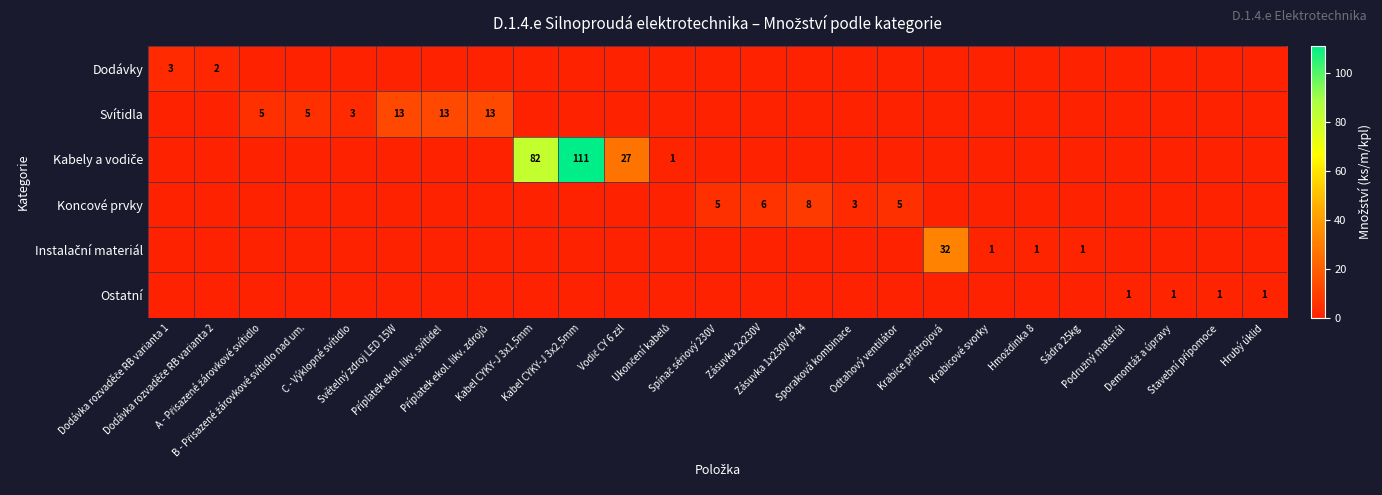

Rank the categories by Instalační materiál value from highest to lowest.

Krabice přístrojová, Krabicové svorky, Hmoždinka 8, Sádra 25kg, Dodávka rozvaděče RB varianta 1, Dodávka rozvaděče RB varianta 2, A - Přisazené žárovkové svítidlo, B - Přisazené žárovkové svítidlo nad um., C - Výklopné svítidlo, Světelný zdroj LED 15W, Příplatek ekol. likv. svítidel, Příplatek ekol. likv. zdrojů, Kabel CYKY-J 3x1,5mm, Kabel CYKY-J 3x2,5mm, Vodič CY 6 zžl, Ukončení kabelů, Spínač sériový 230V, Zásuvka 2x230V, Zásuvka 1x230V IP44, Sporaková kombinace, Odtahový ventilátor, Podružný materiál, Demontáž a úpravy, Stavební přípomoce, Hrubý úklid